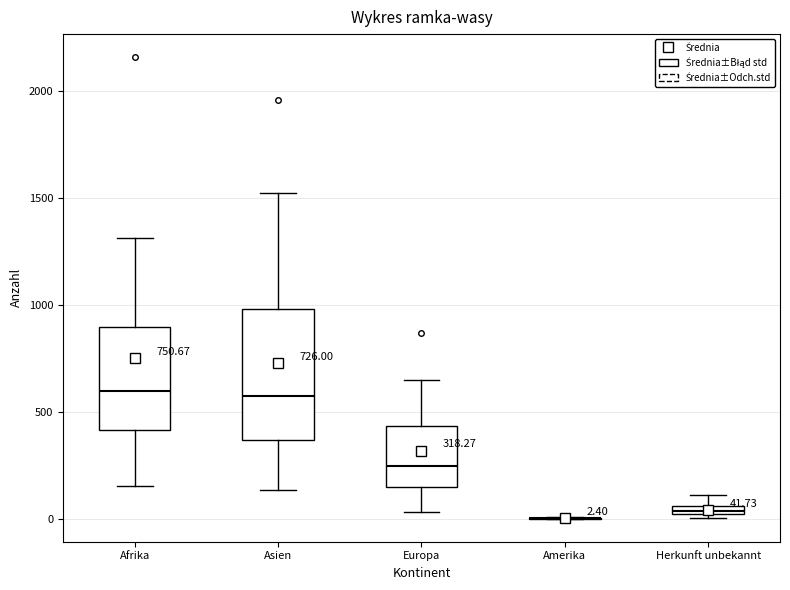

Which box is the tallest, from its lower edge to its upper edge?

Asien